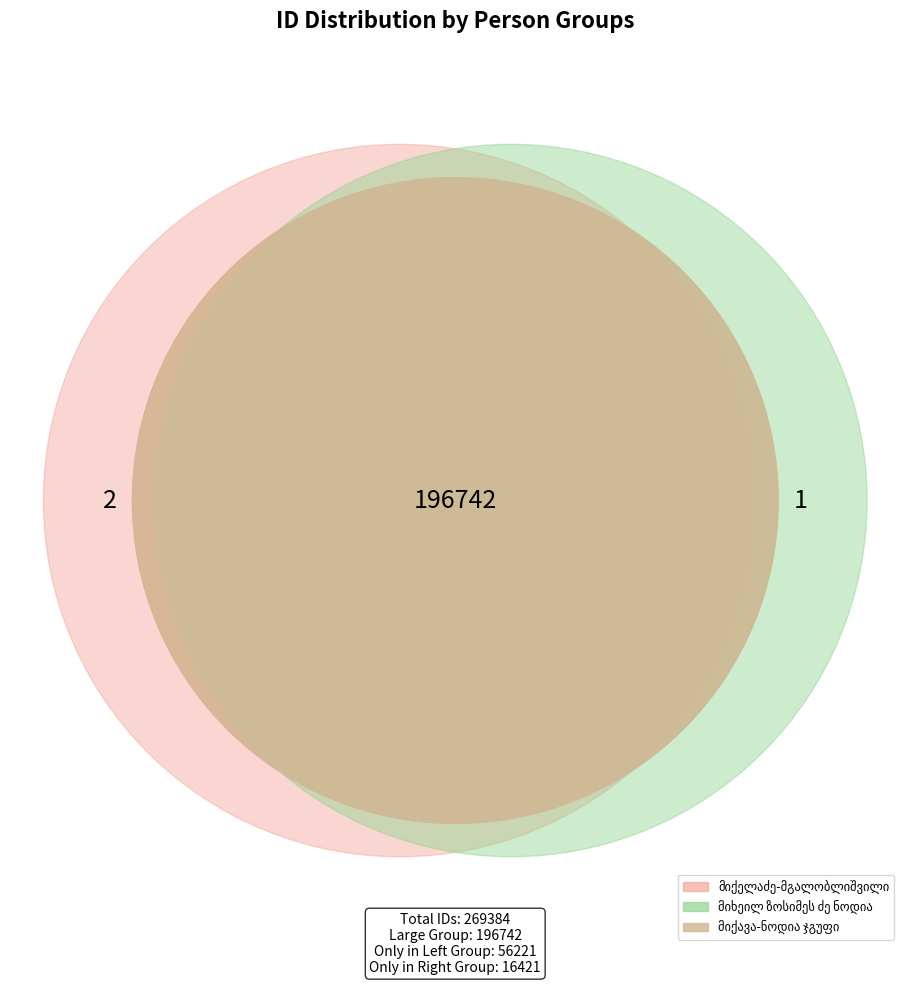

The ვასასი მისაბიშვილი slice represents 16% of the pie. True or false?

False